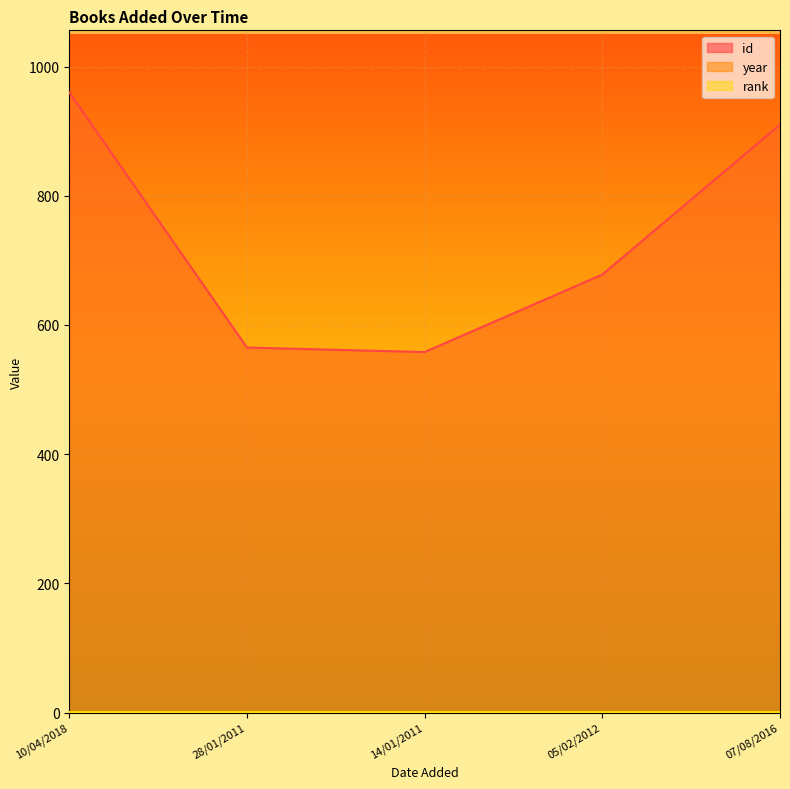

Is the value of year at 07/08/2016 greater than the value of id at 28/01/2011?

Yes